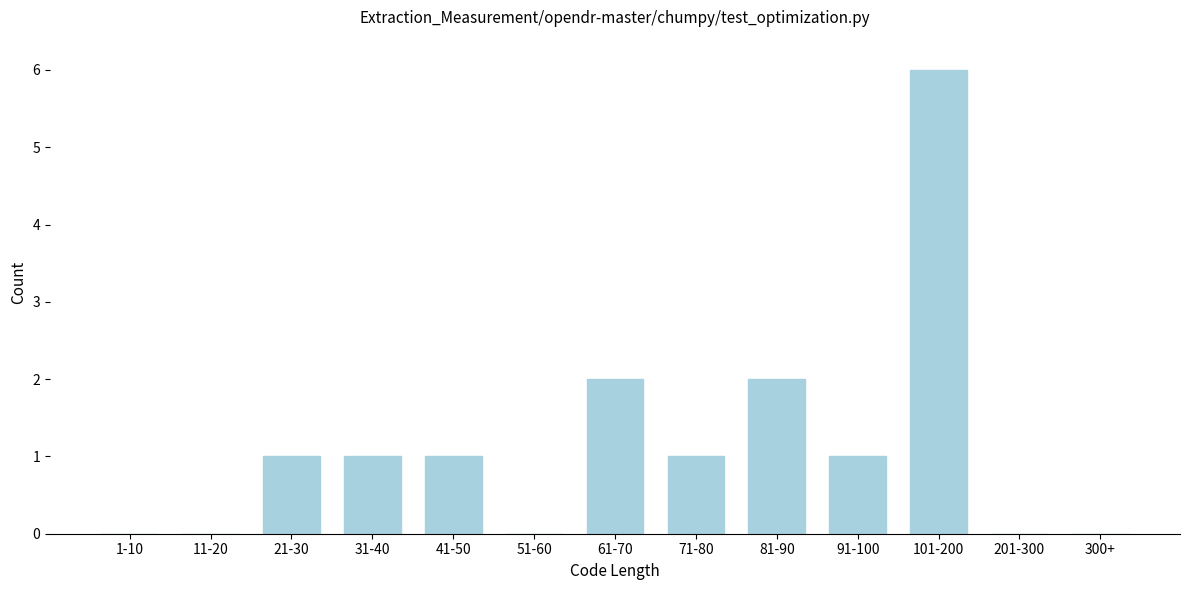

Reading right to left, extract all data points from this chart.

300+=0	201-300=0	101-200=6	91-100=1	81-90=2	71-80=1	61-70=2	51-60=0	41-50=1	31-40=1	21-30=1	11-20=0	1-10=0